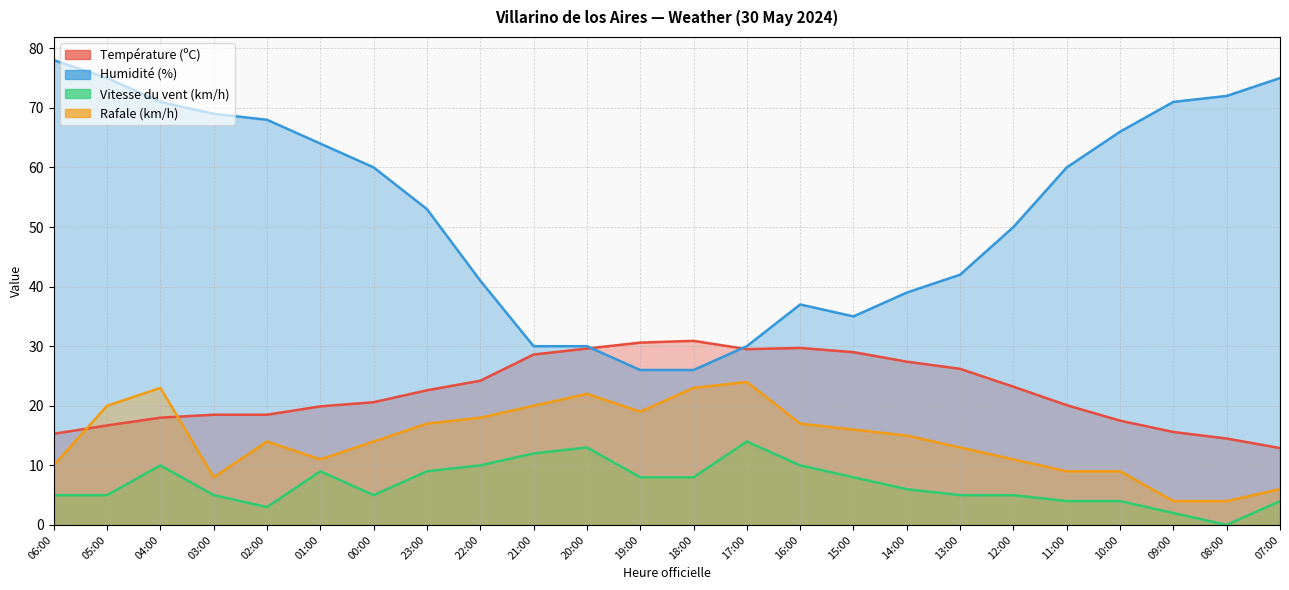

What is the average value of the Vitesse du vent (km/h) series?

6.8